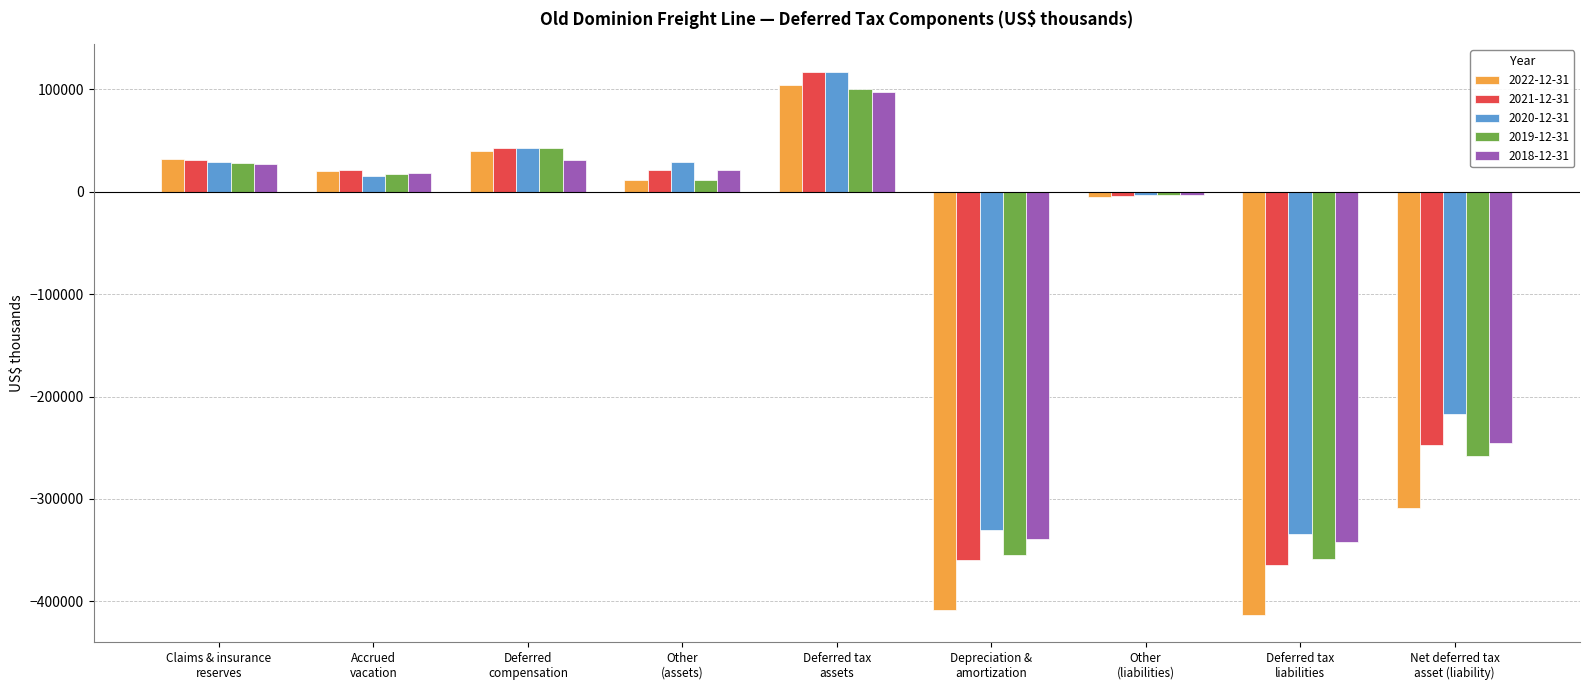

What is the sum of all 2019-12-31 values?

-774261